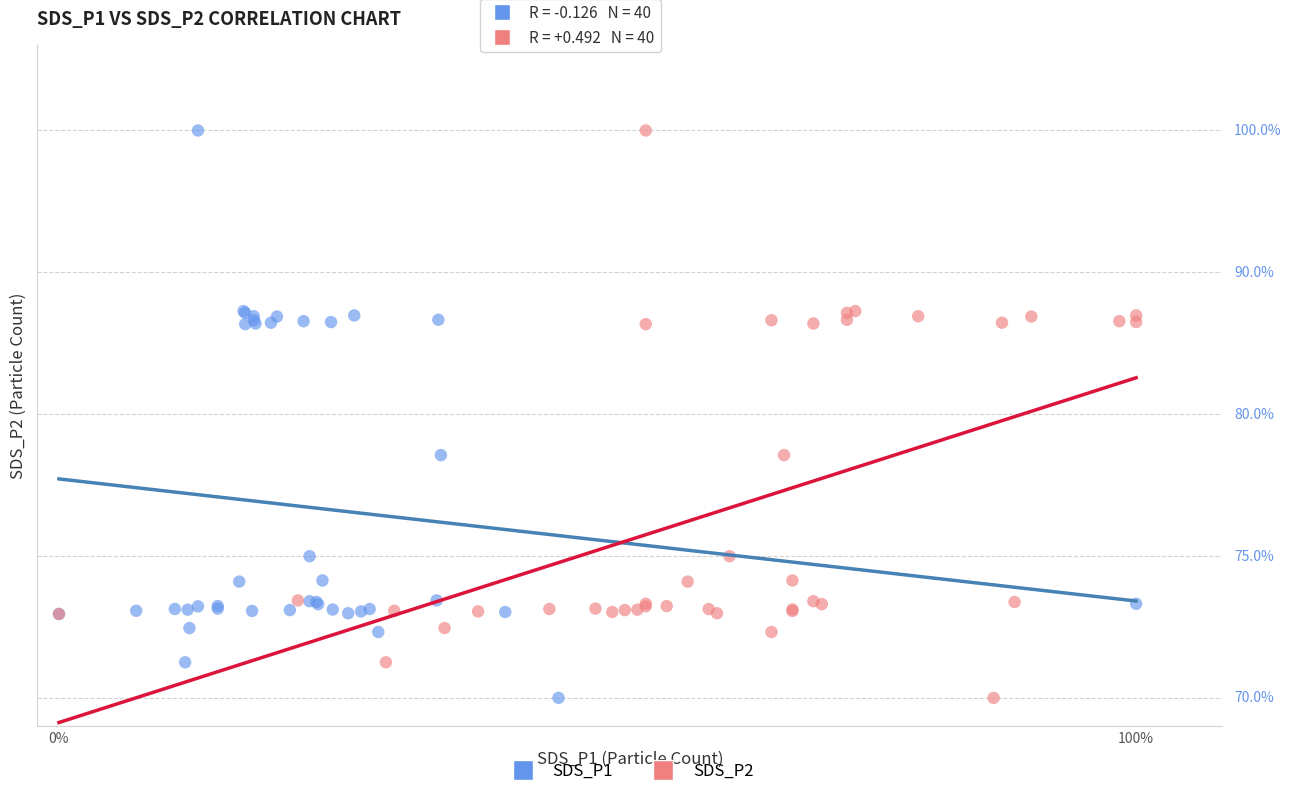

What are all the series names shown in the legend?

SDS_P1, SDS_P2